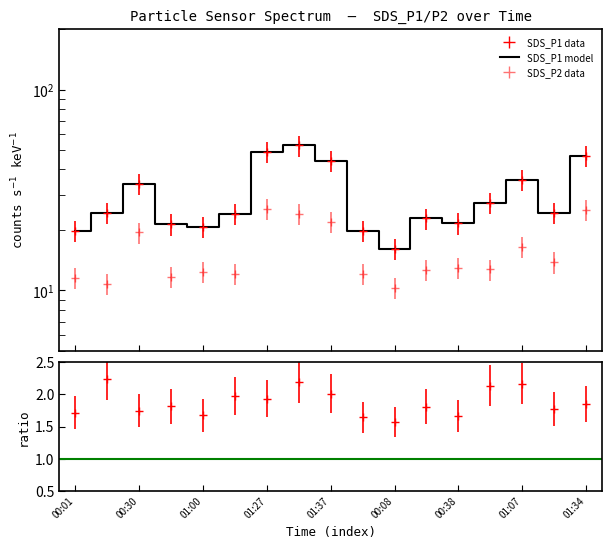

What is the difference between the second highest and second lowest values in the SDS_P2 series?

14.4